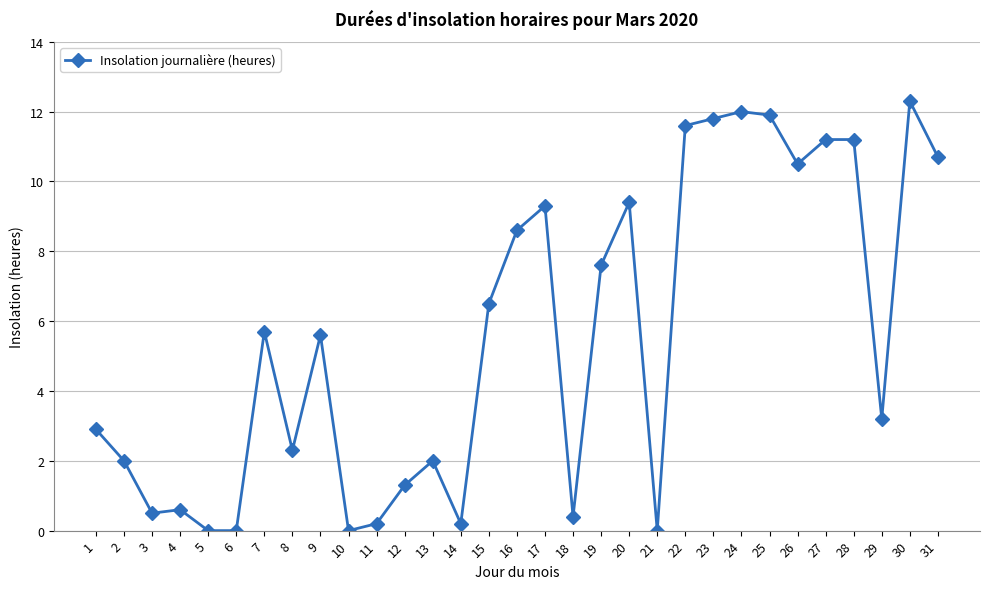

What is the ratio of the value at 1 to the value at 19?

0.4